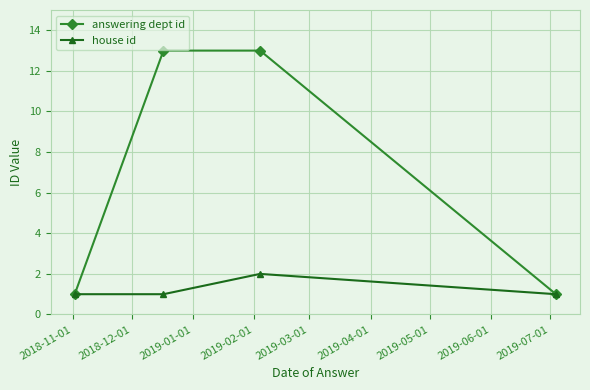

What is the difference between the maximum and second lowest values in the house id series?

1